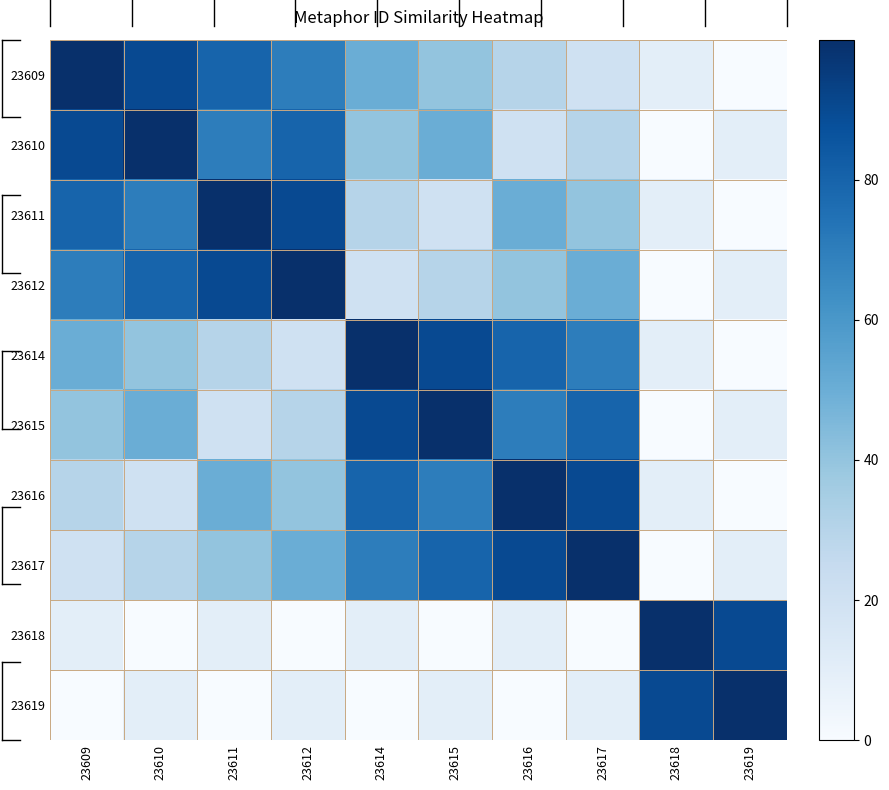

Reading left to right, extract all data points from this chart.

23609: 23609=100	23610=90	23611=80	23612=70	23614=50	23615=40	23616=30	23617=20	23618=10	23619=0
23610: 23609=90	23610=100	23611=70	23612=80	23614=40	23615=50	23616=20	23617=30	23618=0	23619=10
23611: 23609=80	23610=70	23611=100	23612=90	23614=30	23615=20	23616=50	23617=40	23618=10	23619=0
23612: 23609=70	23610=80	23611=90	23612=100	23614=20	23615=30	23616=40	23617=50	23618=0	23619=10
23614: 23609=50	23610=40	23611=30	23612=20	23614=100	23615=90	23616=80	23617=70	23618=10	23619=0
23615: 23609=40	23610=50	23611=20	23612=30	23614=90	23615=100	23616=70	23617=80	23618=0	23619=10
23616: 23609=30	23610=20	23611=50	23612=40	23614=80	23615=70	23616=100	23617=90	23618=10	23619=0
23617: 23609=20	23610=30	23611=40	23612=50	23614=70	23615=80	23616=90	23617=100	23618=0	23619=10
23618: 23609=10	23610=0	23611=10	23612=0	23614=10	23615=0	23616=10	23617=0	23618=100	23619=90
23619: 23609=0	23610=10	23611=0	23612=10	23614=0	23615=10	23616=0	23617=10	23618=90	23619=100